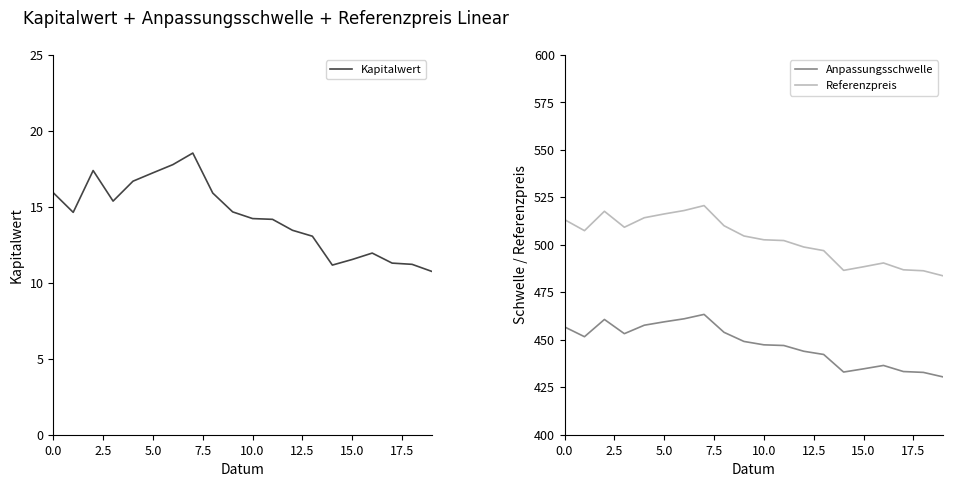

True or false: Anpassungsschwelle and Referenzpreis cross at least once.

False